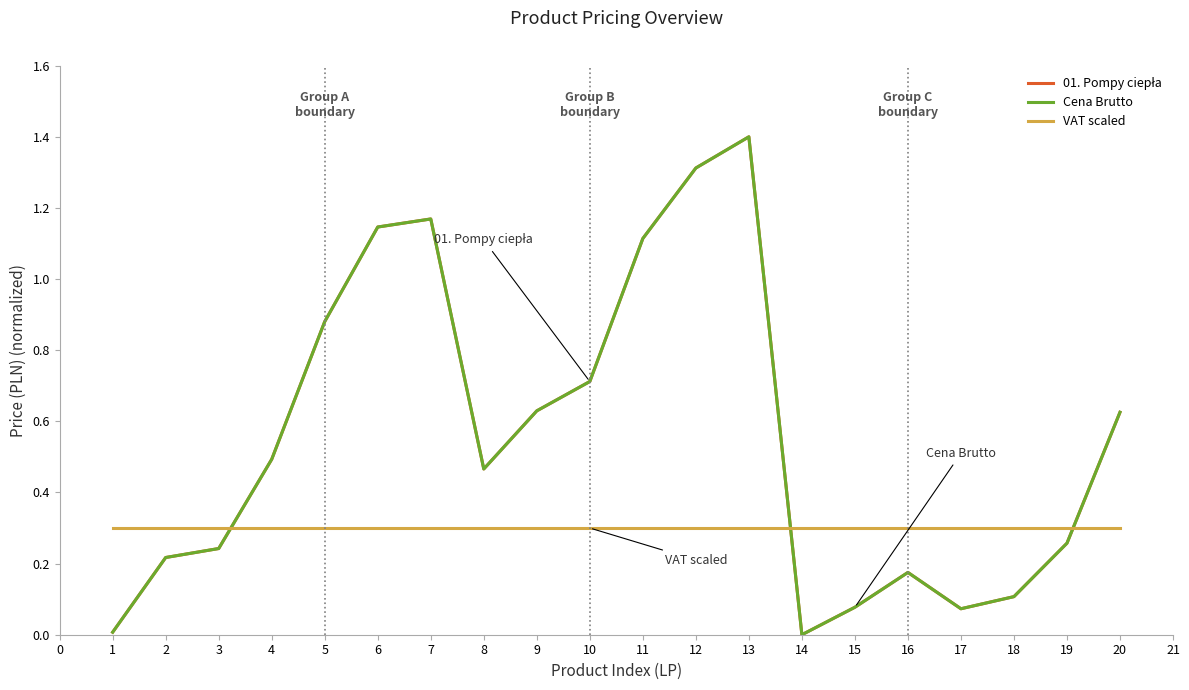

True or false: Cena Brutto and VAT scaled intersect in this chart.

True